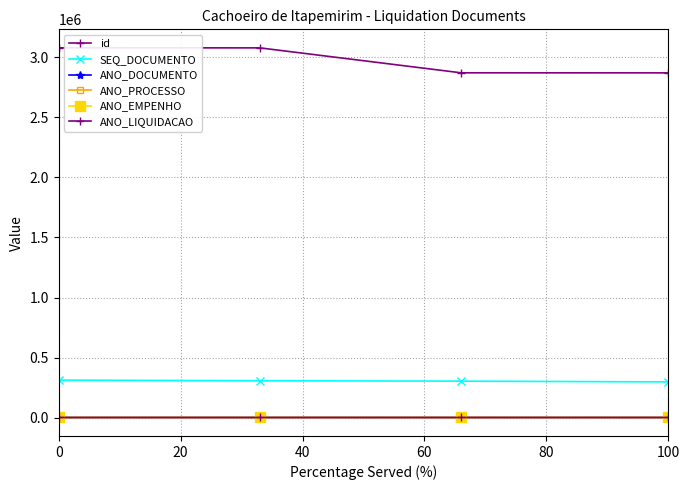

Does the chart have visible grid lines?

Yes